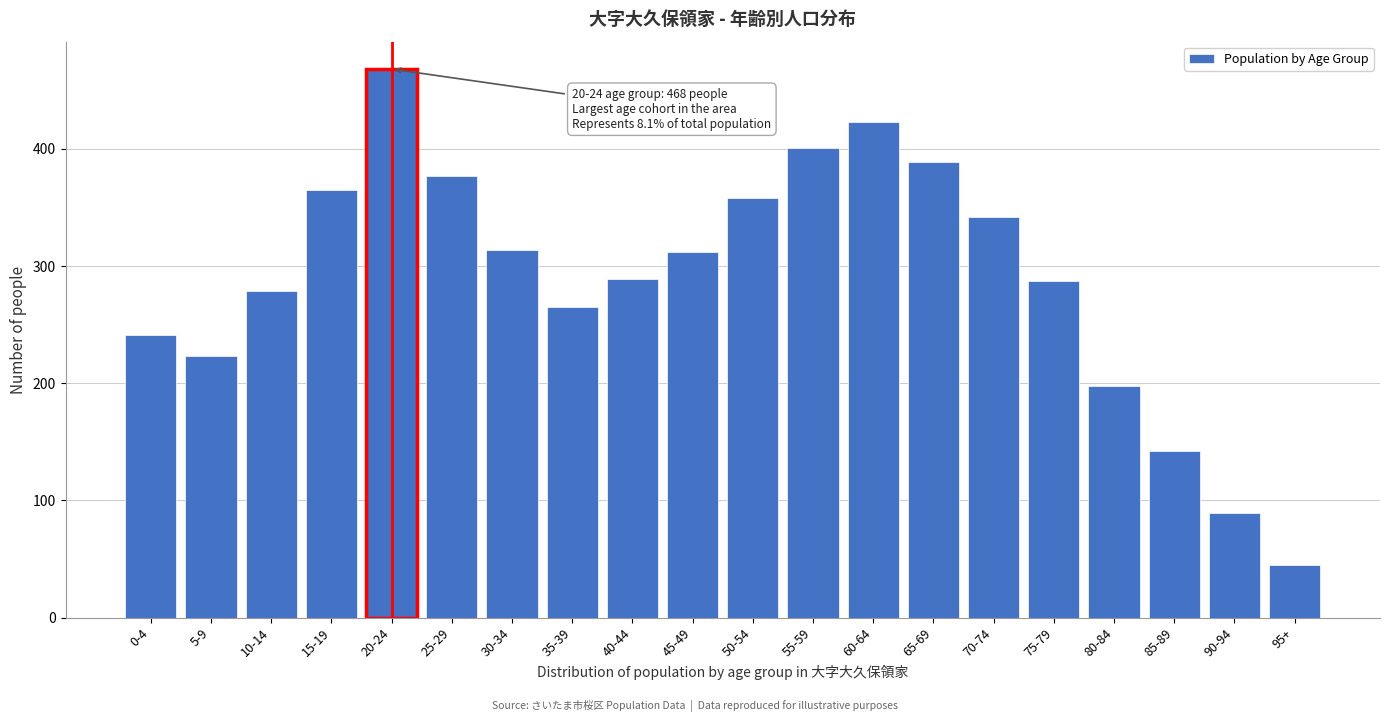

Reading left to right, what are all the values shown in this chart?

241	223	279	365	468	377	314	265	289	312	358	401	423	389	342	287	198	142	89	45